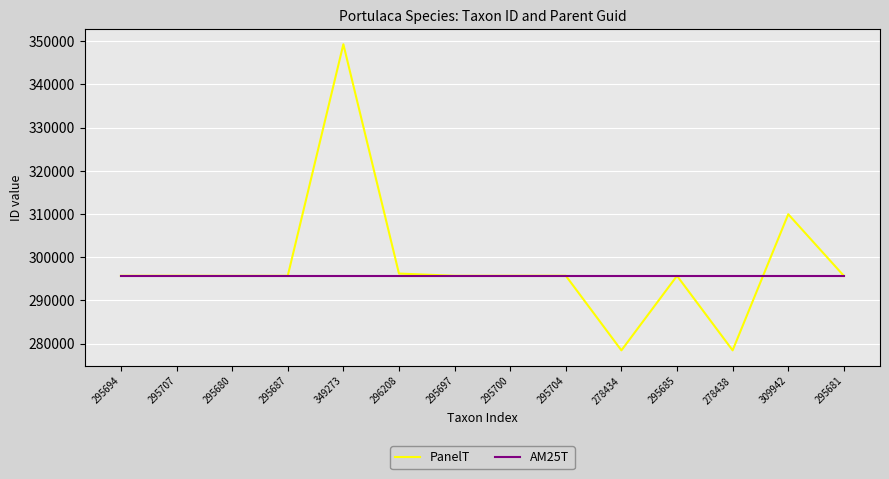

At which category is the sum across all series the highest?

349273